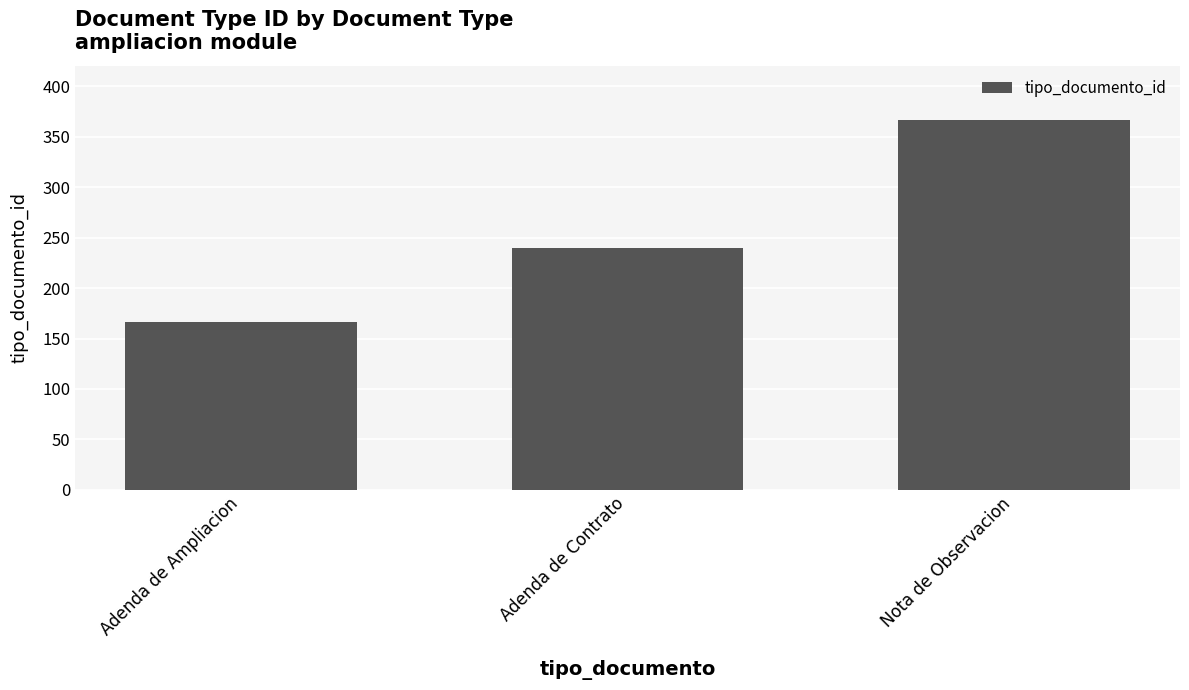

Rank the categories by value from highest to lowest.

Nota de Observacion, Adenda de Contrato, Adenda de Ampliacion